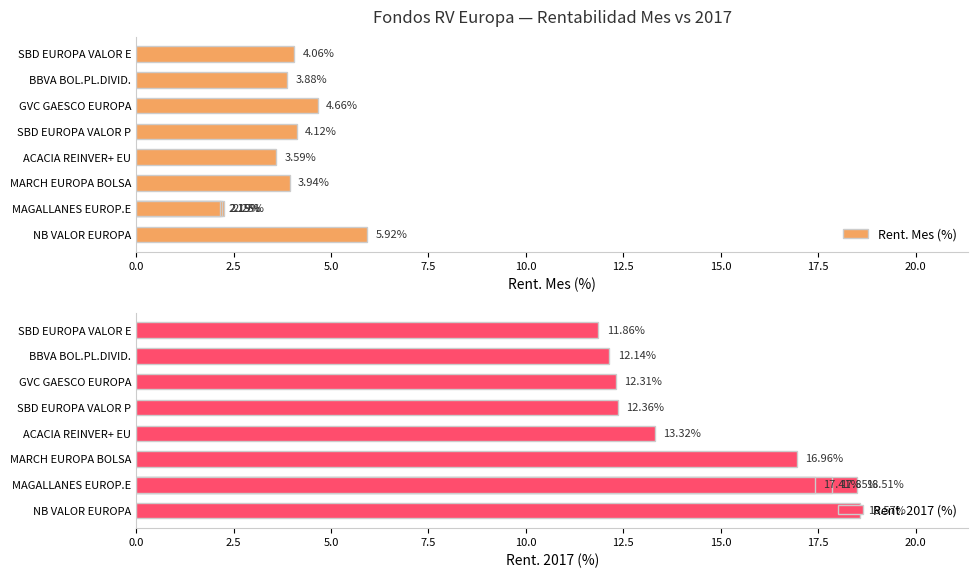

Is the value of Rent. Mes (%) at NB VALOR EUROPA greater than the value of Rent. 2017 (%) at BBVA BOL.PL.DIVID.?

No